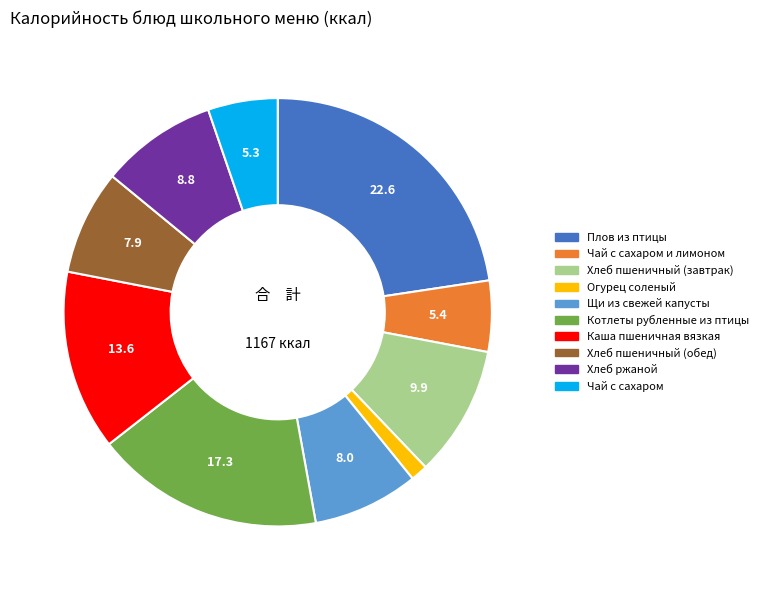

How many segments does this pie chart have?

10